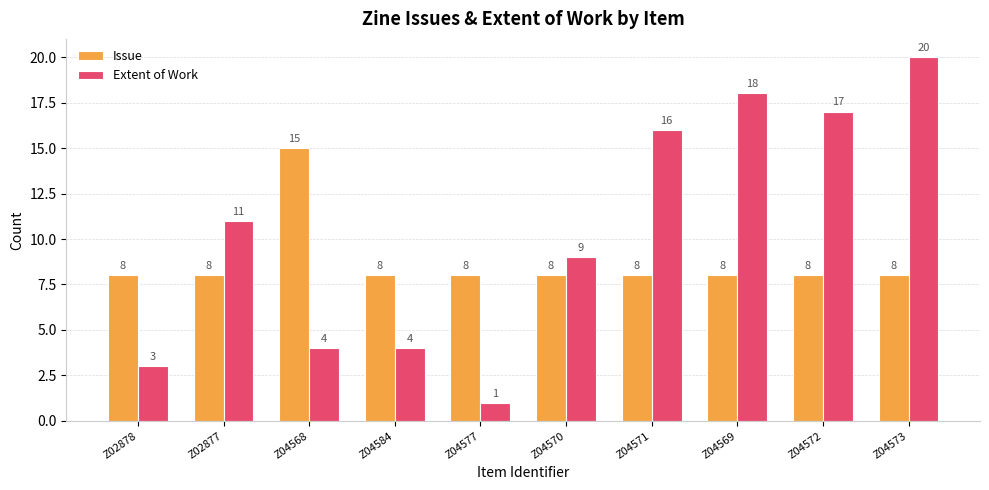

The value of Issue at Z04572 is 8. True or false?

True